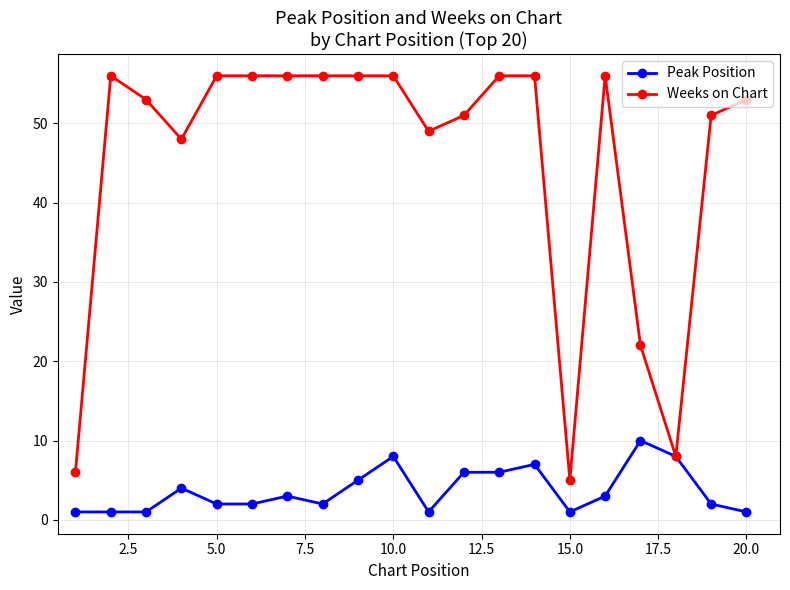

Which series has the widest spread of values?

Weeks on Chart